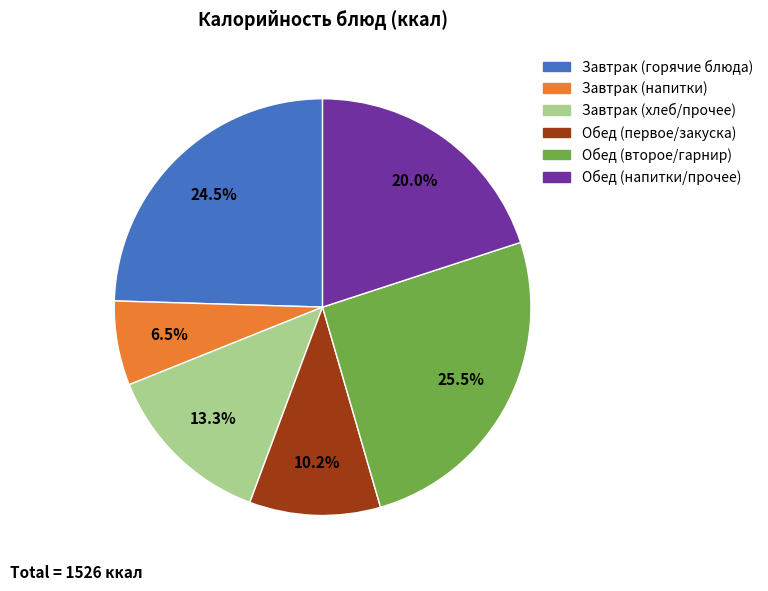

How many slices are in this pie chart?

6